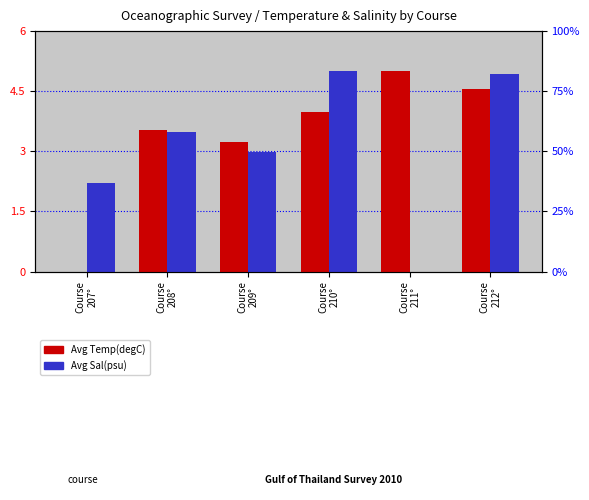

Which category has the highest value across all series?

Course
211°